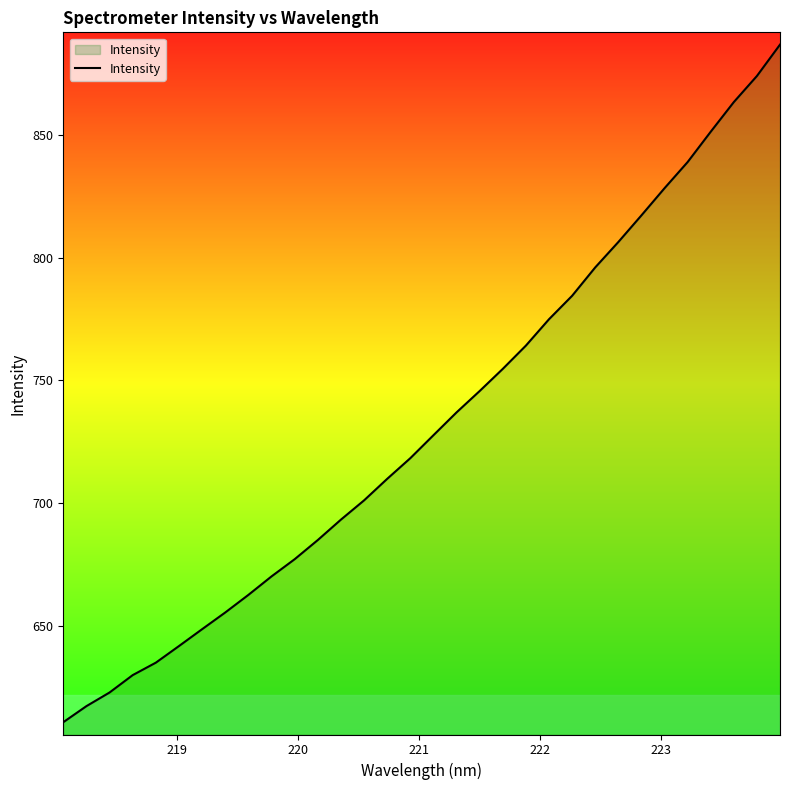

What is the difference between the maximum and second lowest values?

269.1